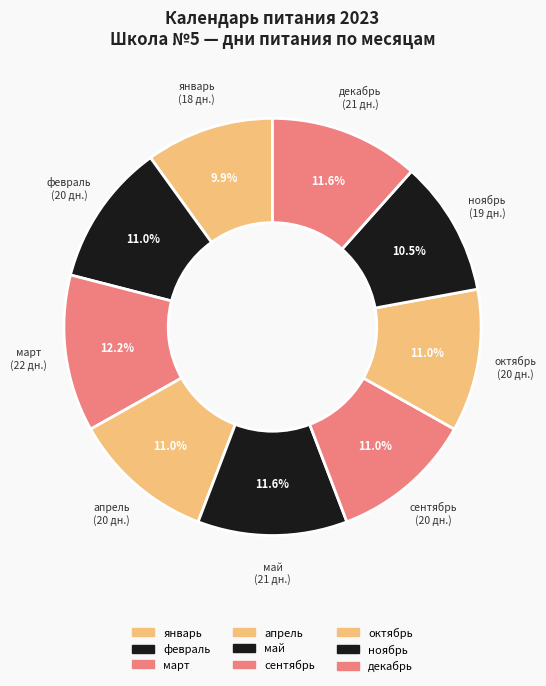

How many slices are in this pie chart?

9